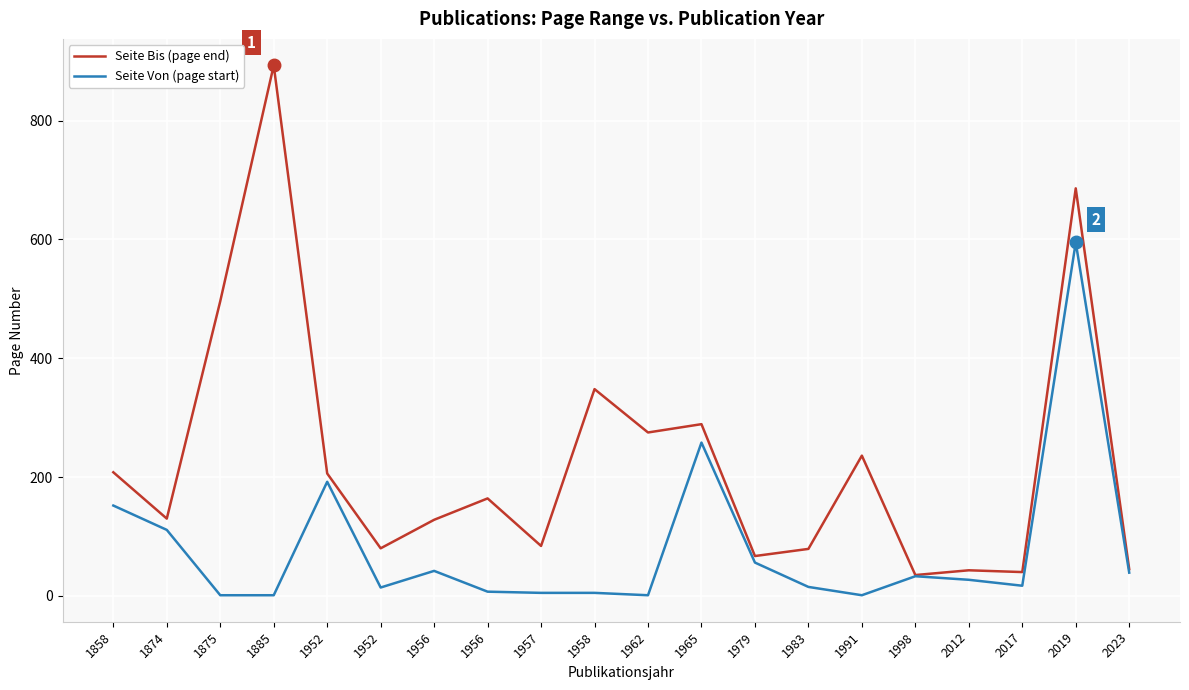

What is the maximum value for Seite Von (page start)?

595